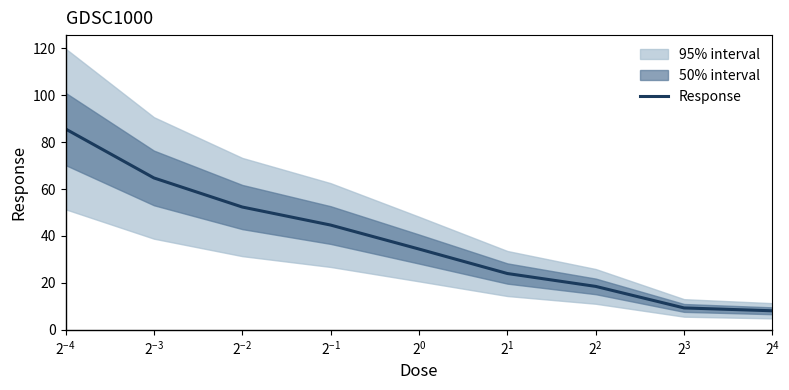

Does the chart display data point markers on the line(s)?

No